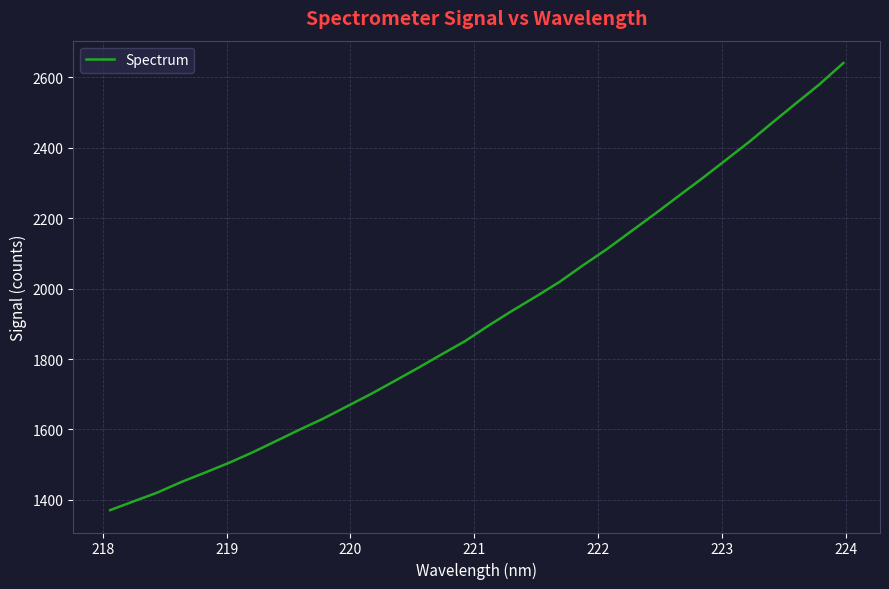

What is the difference between the maximum and minimum values?

1270.2